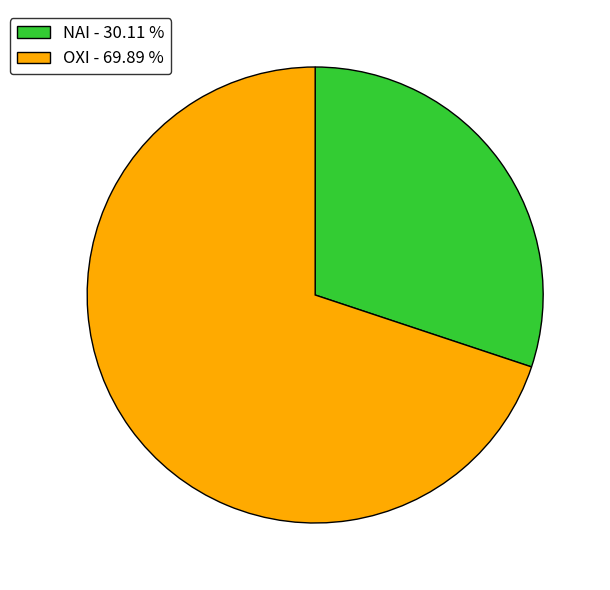

How many segments does this pie chart have?

2